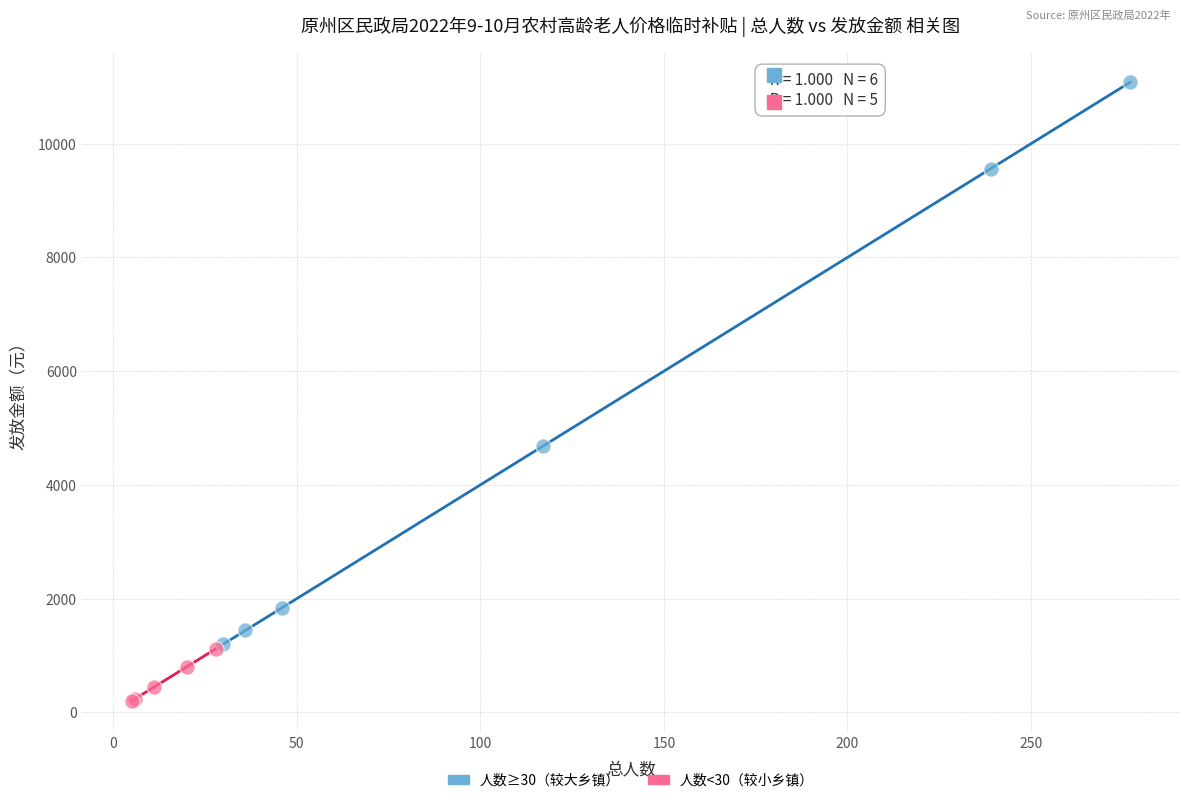

Which series reaches the minimum Y coordinate?

人数<30（较小乡镇）